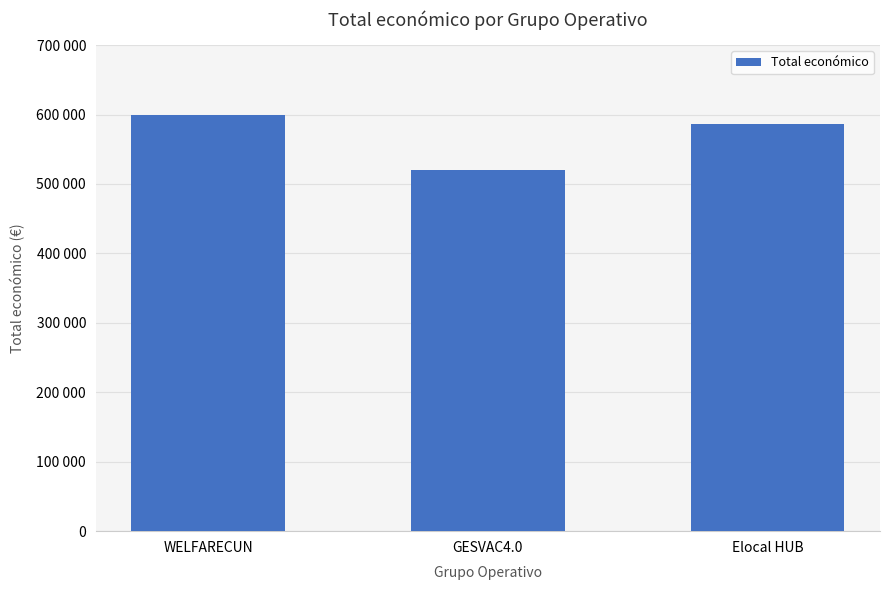

True or false: the data shows 270008 at Elocal HUB.

False